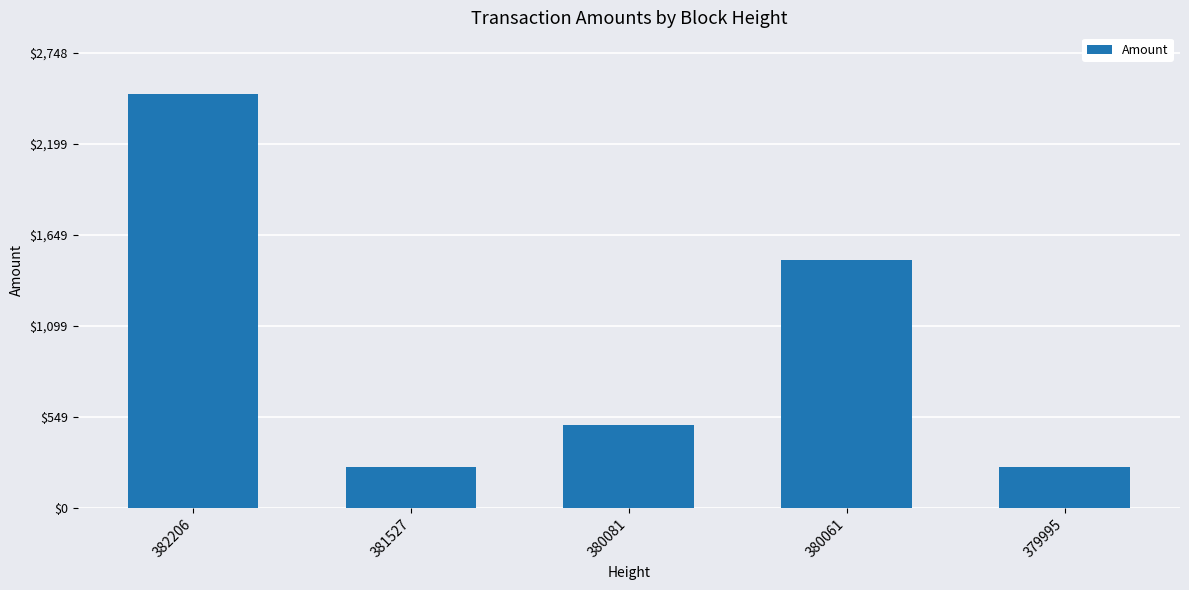

What is the value of the 4th bar from the left?

1500